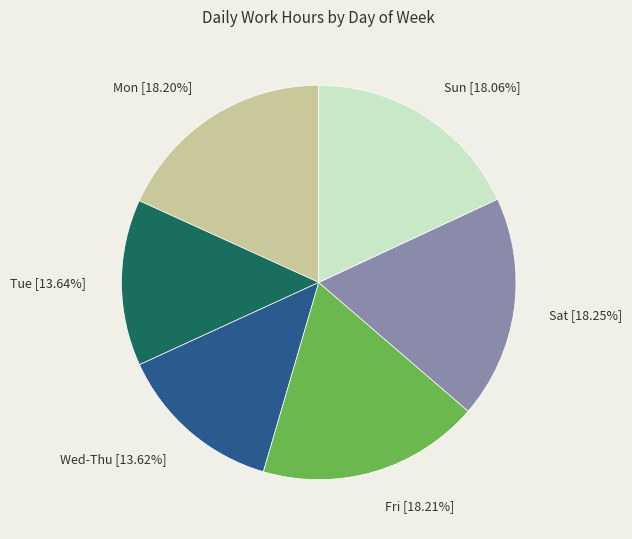

Does Sun account for over 50% of the chart?

No